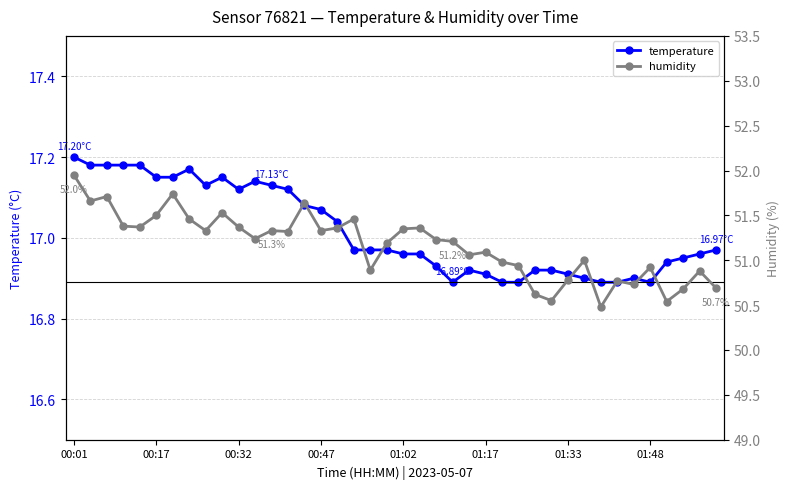

True or false: temperature has more than 1 points higher than both neighbors.

True